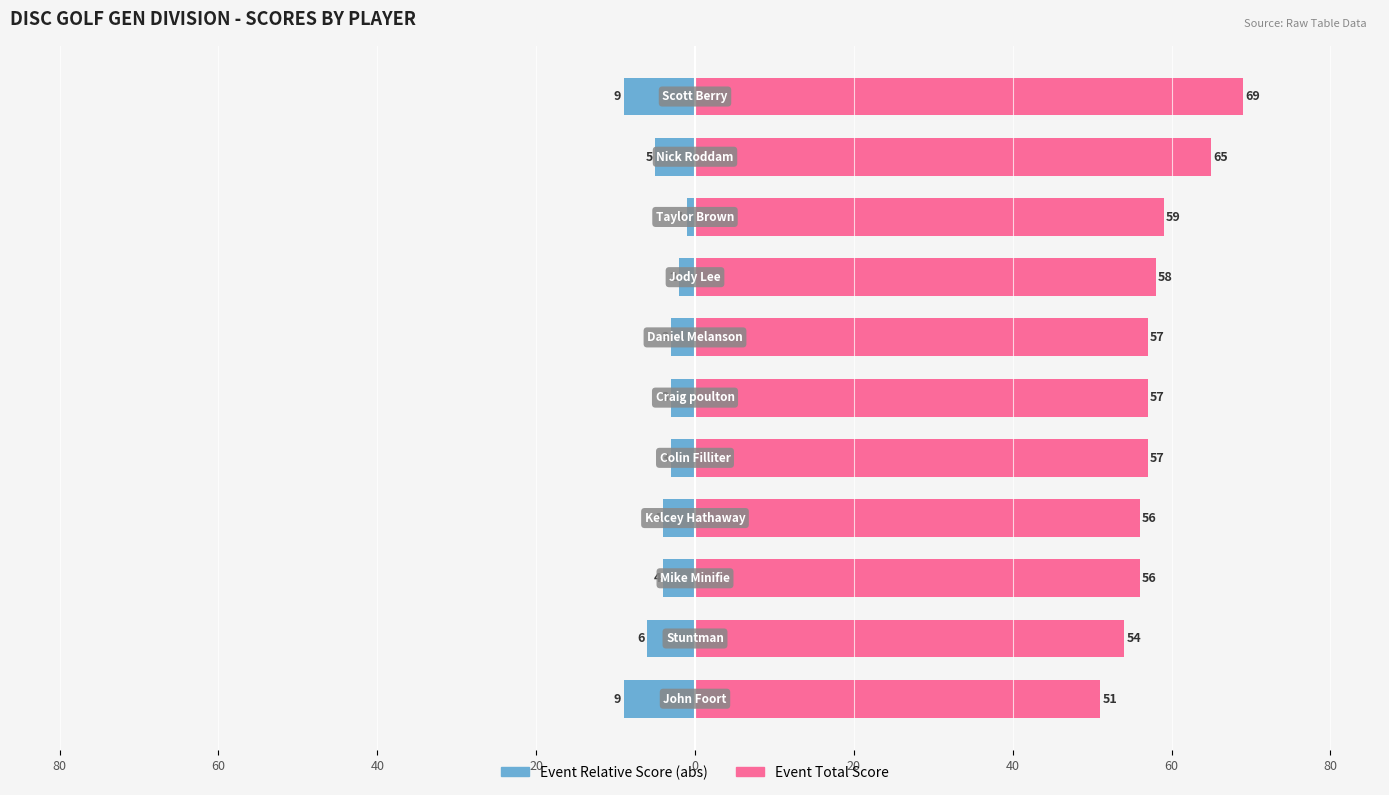

Reading left to right, what are all the values shown in this chart?

Event Relative Score (abs): -9	-6	-4	-4	-3	-3	-3	-2	-1	-5	-9
Event Total Score: 51	54	56	56	57	57	57	58	59	65	69